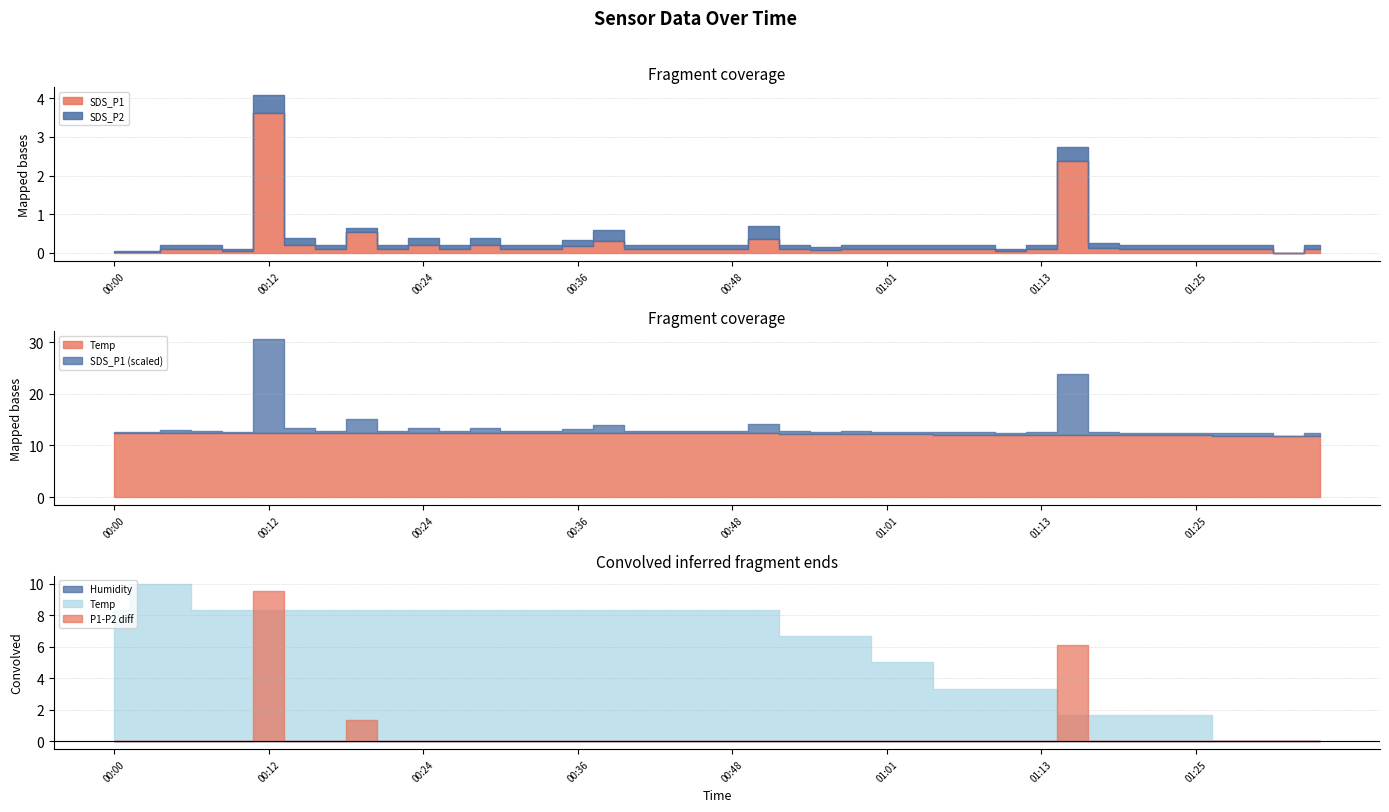

The SDS_P1 series shows 0.0 at 00:27. True or false?

False